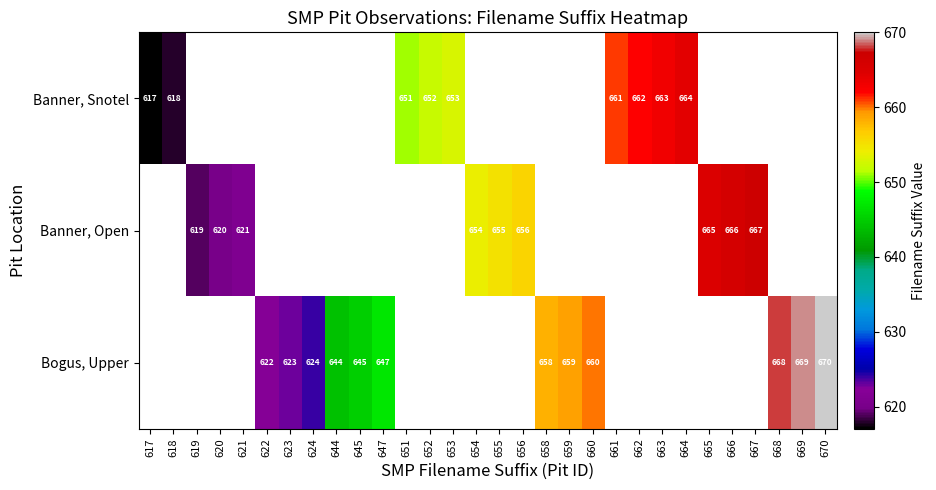

What is the difference between the Bogus, Upper values at 623 and 658?

35